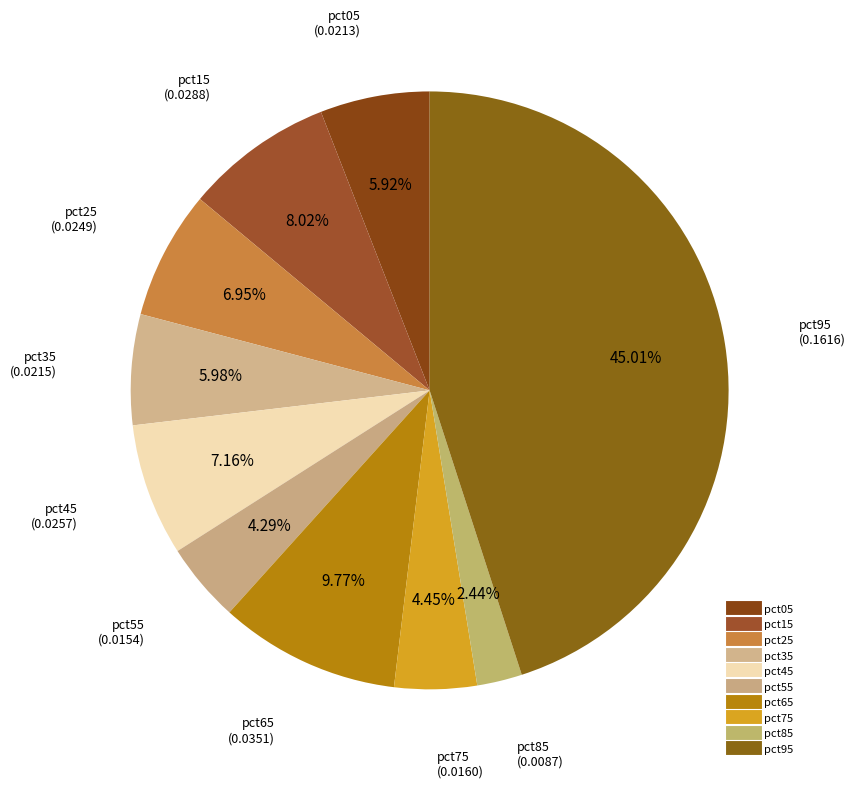

Count the number of slices in the pie.

10